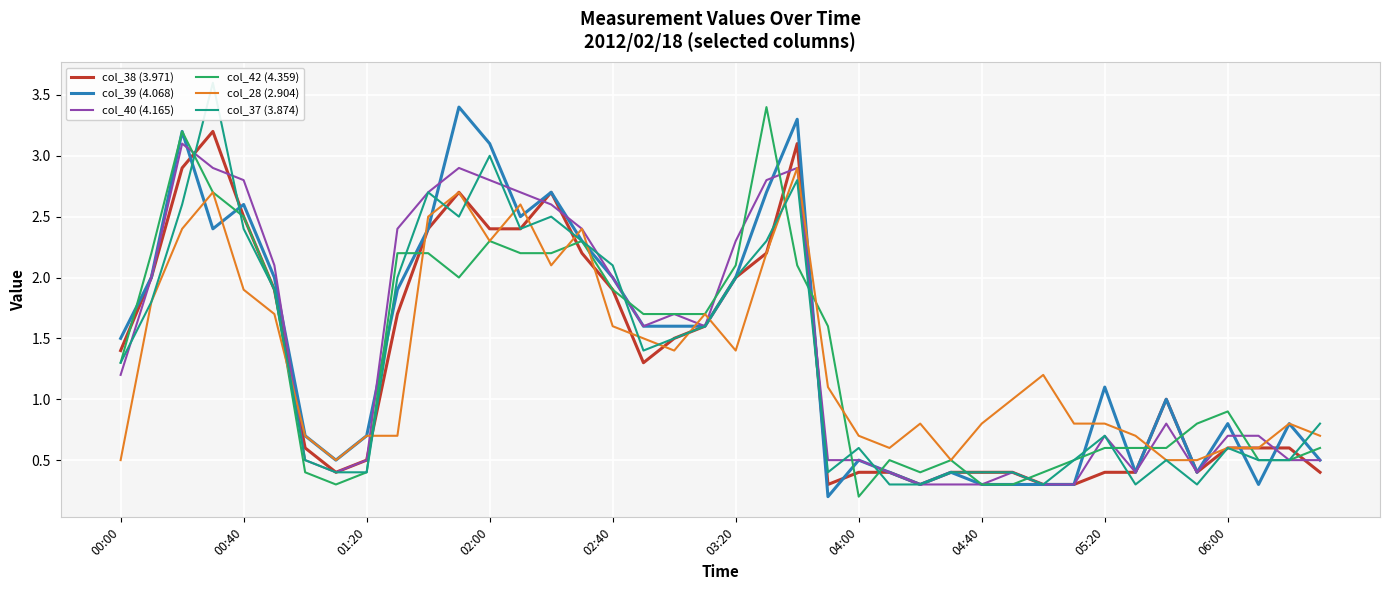

The value of col_39 (4.068) at 02:40 is 0.6. True or false?

False